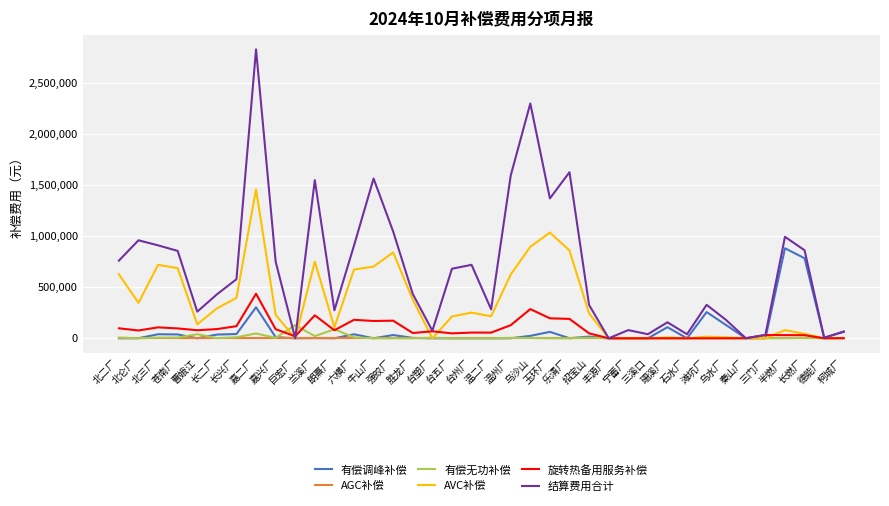

What is the sum of all 旋转热备用服务补偿 values?

3257730.6